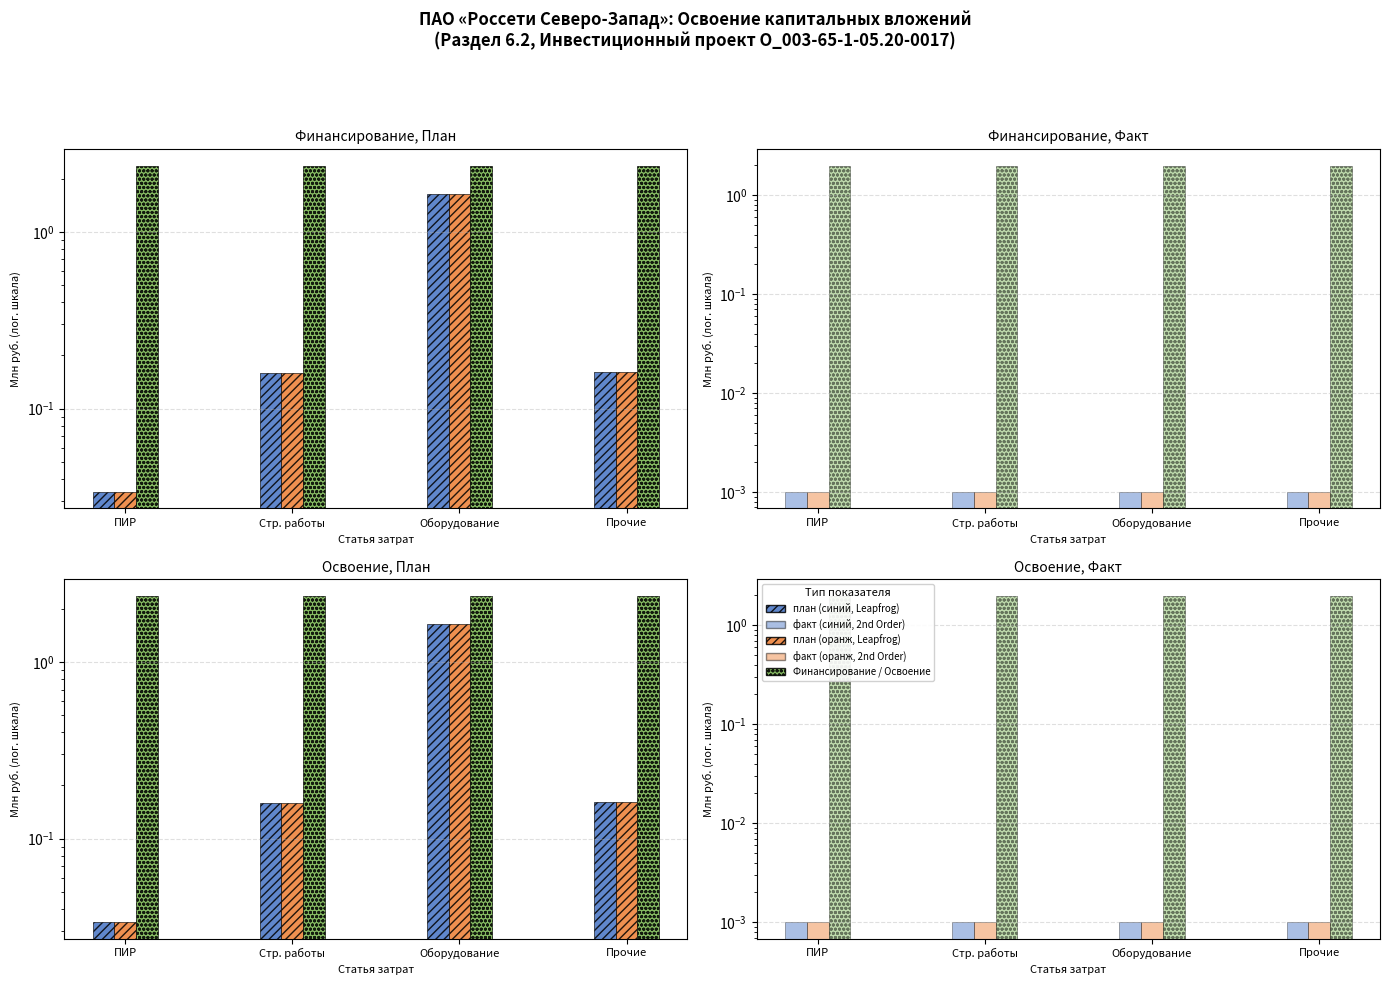

What position from the left is Прочие?

4